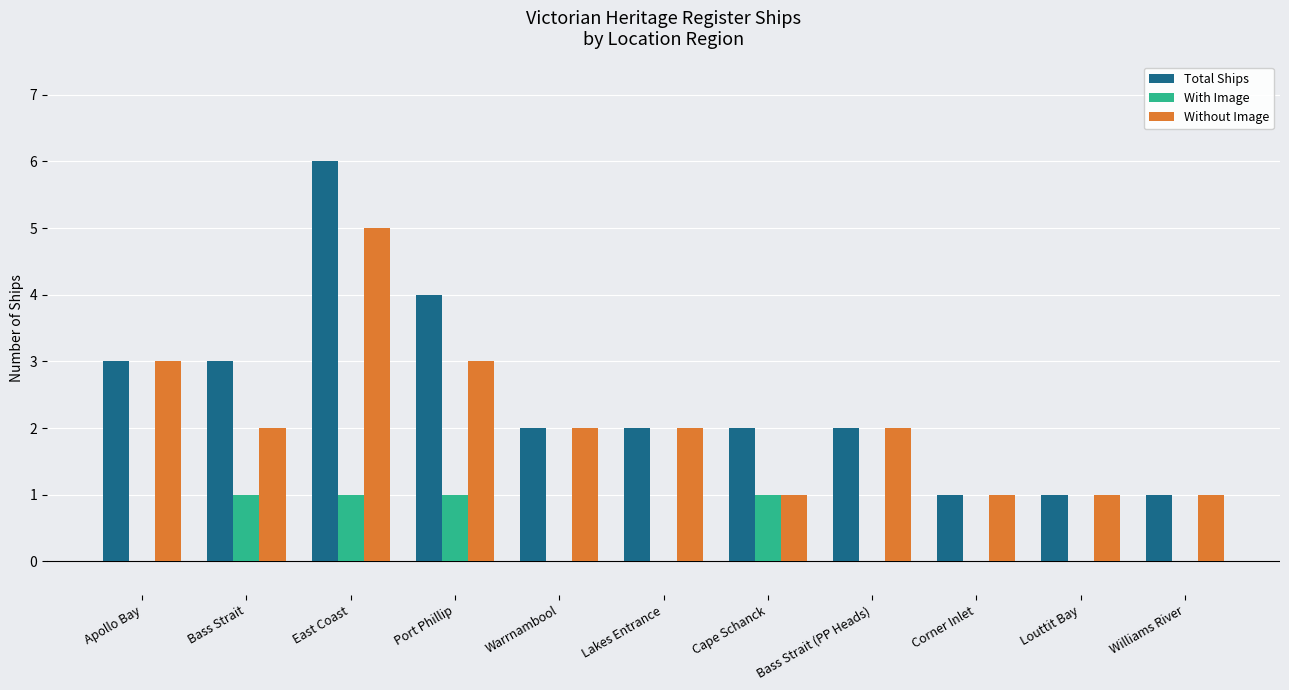

What is the total value across all series at Port Phillip?

8